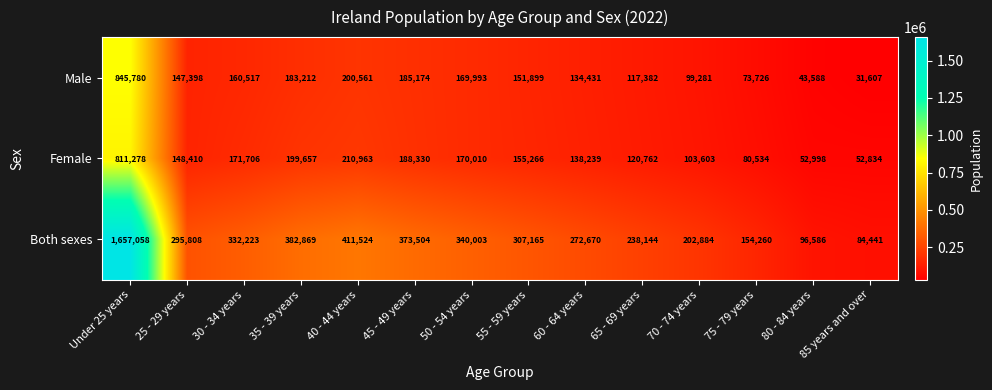

Which category has the lowest value across all series?

85 years and over